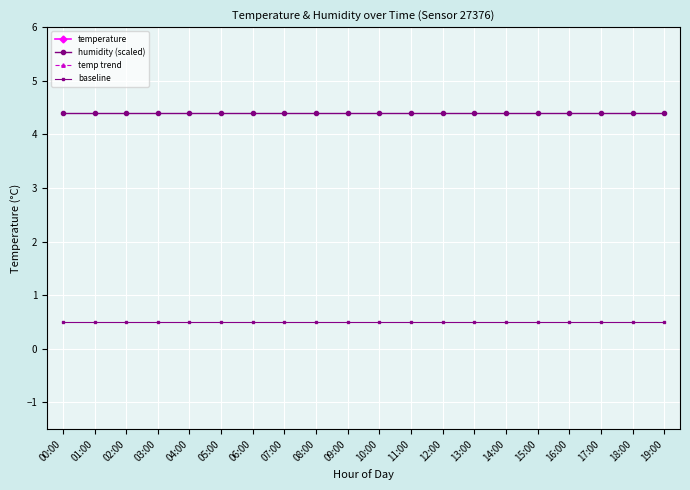

What is the maximum value for humidity (scaled)?

4.4